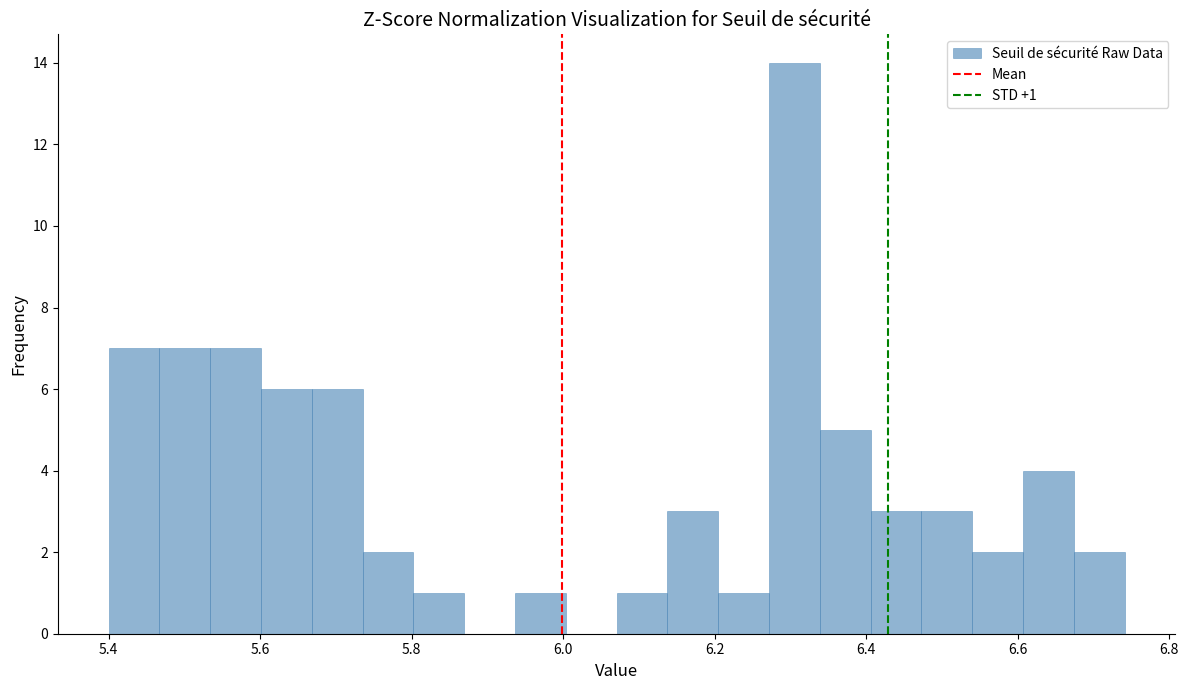

Around what value on the x-axis is the tallest bar? Give the approximate position of its centre, as read against the axis.

6.30